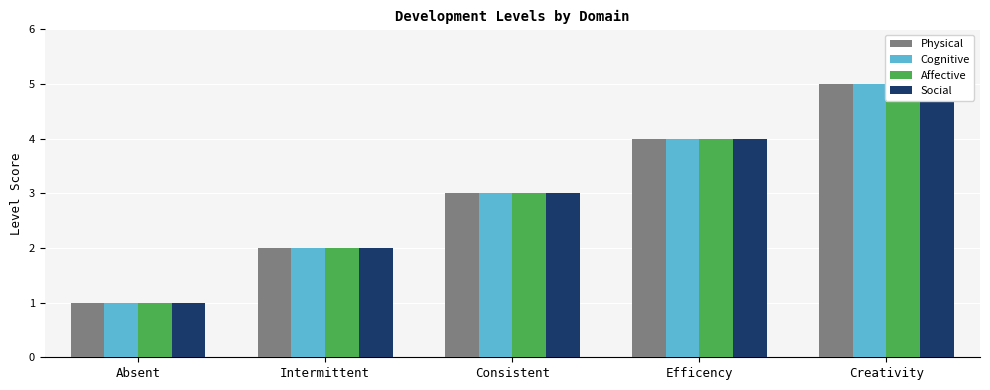

The Affective series shows 1 at Absent. True or false?

True